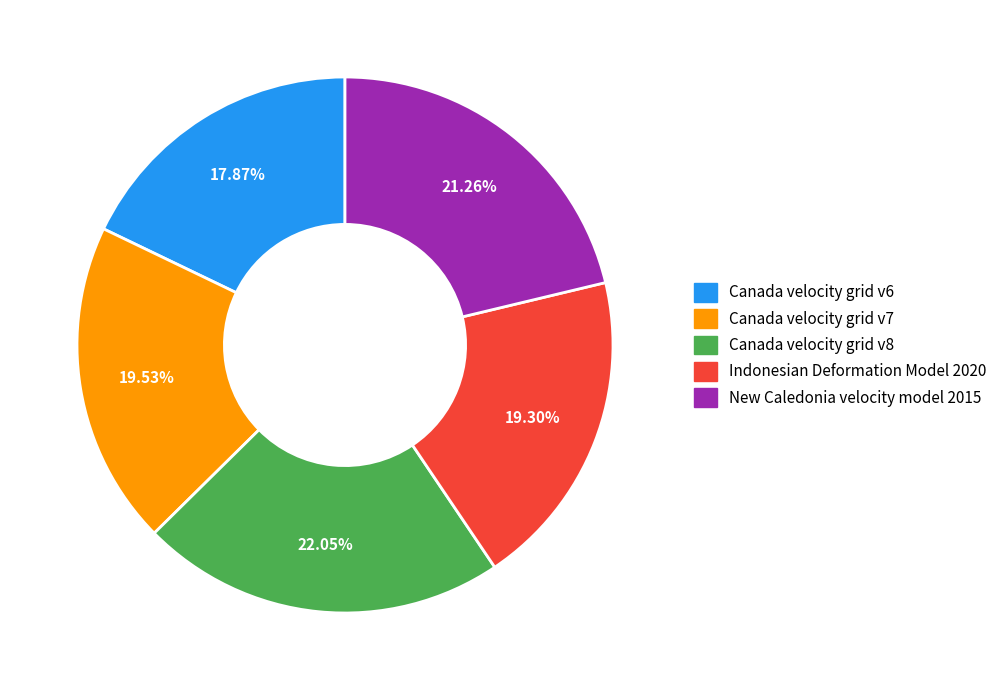

Approximately how many times larger is the value at New Caledonia velocity model 2015 compared to Canada velocity grid v8?

1.0